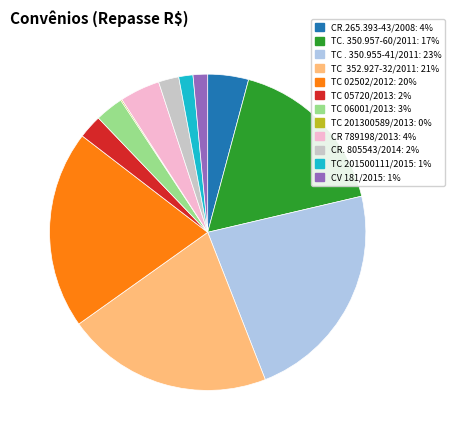

What percentage do TC. 350.957-60/2011 and TC 201500111/2015 together represent?

18.6%